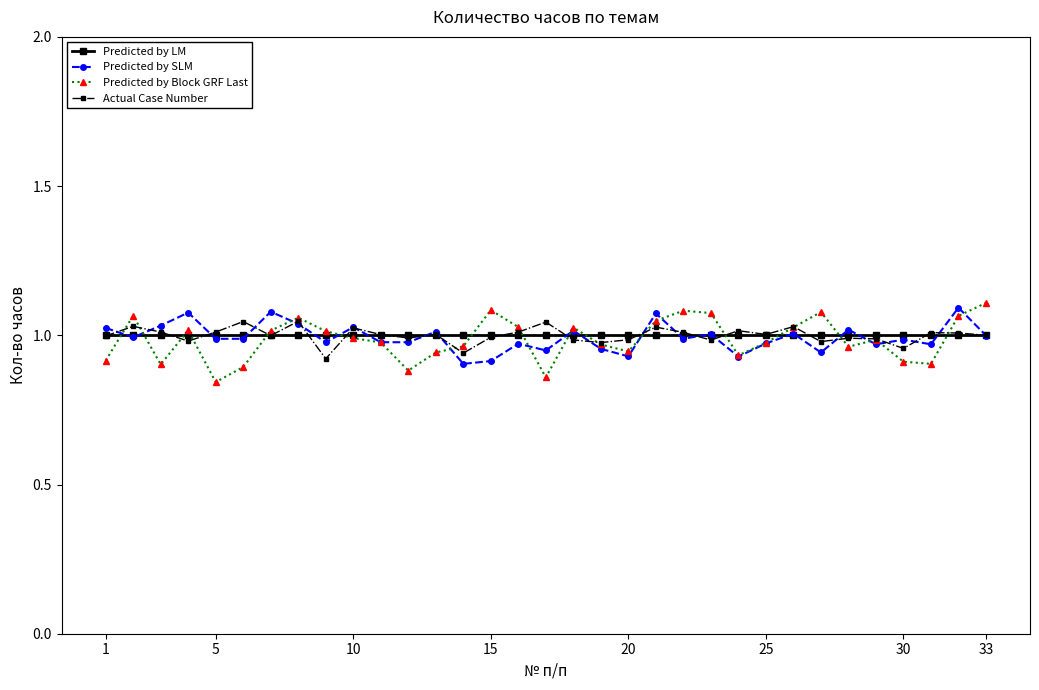

True or false: Predicted by Block GRF Last has more than 1 interior local peaks.

True